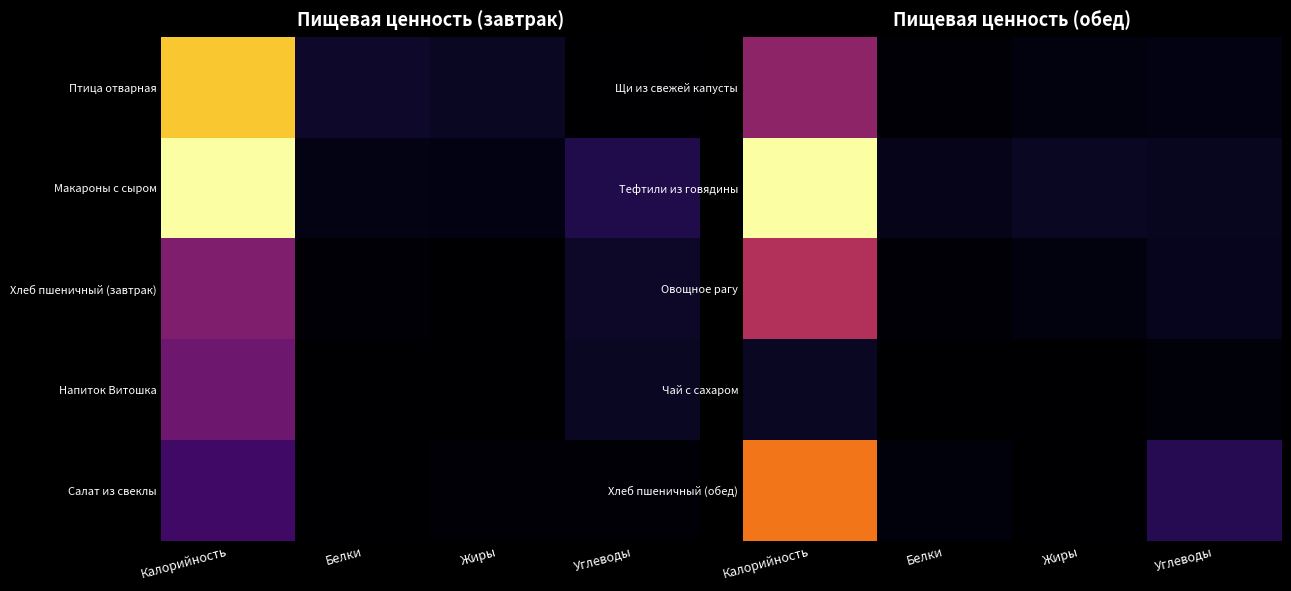

What is the spread (max minus min) of values at Калорийность?

243.7